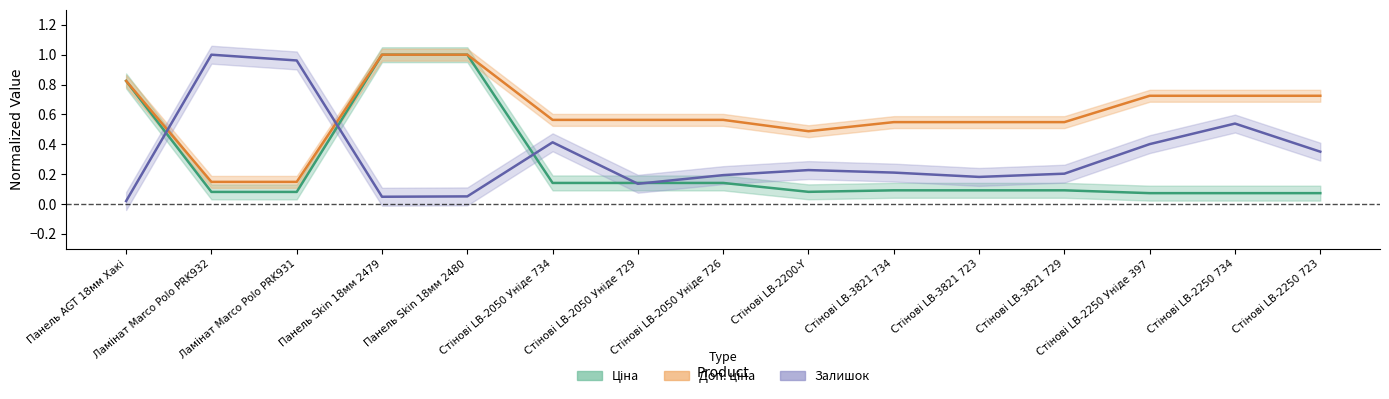

Which series has the largest range (max minus min)?

Залишок